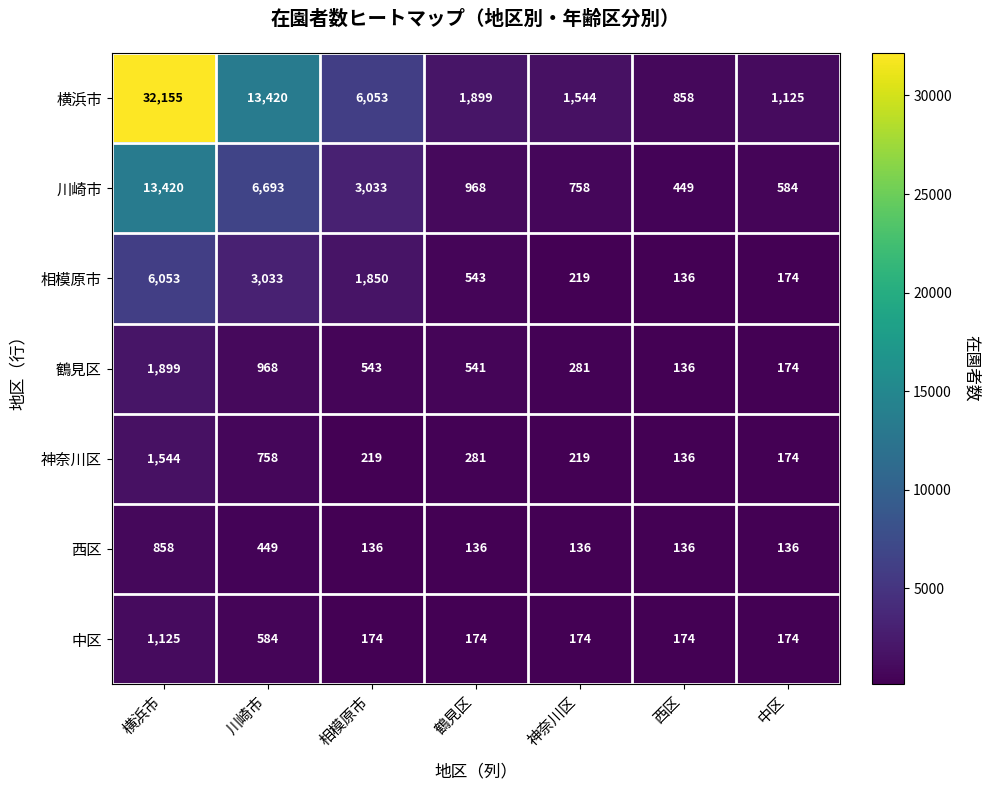

Between 鶴見区 and 神奈川区, which series saw the biggest shift?

横浜市